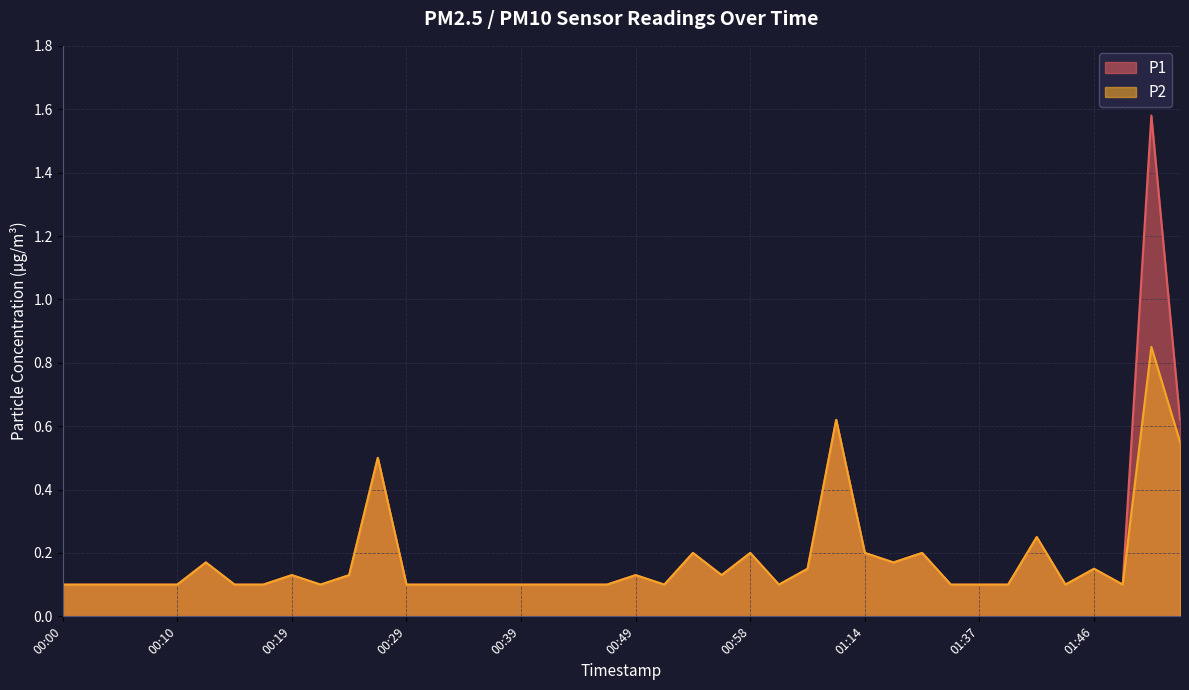

Which has a higher value, 01:54 or 00:32?

01:54